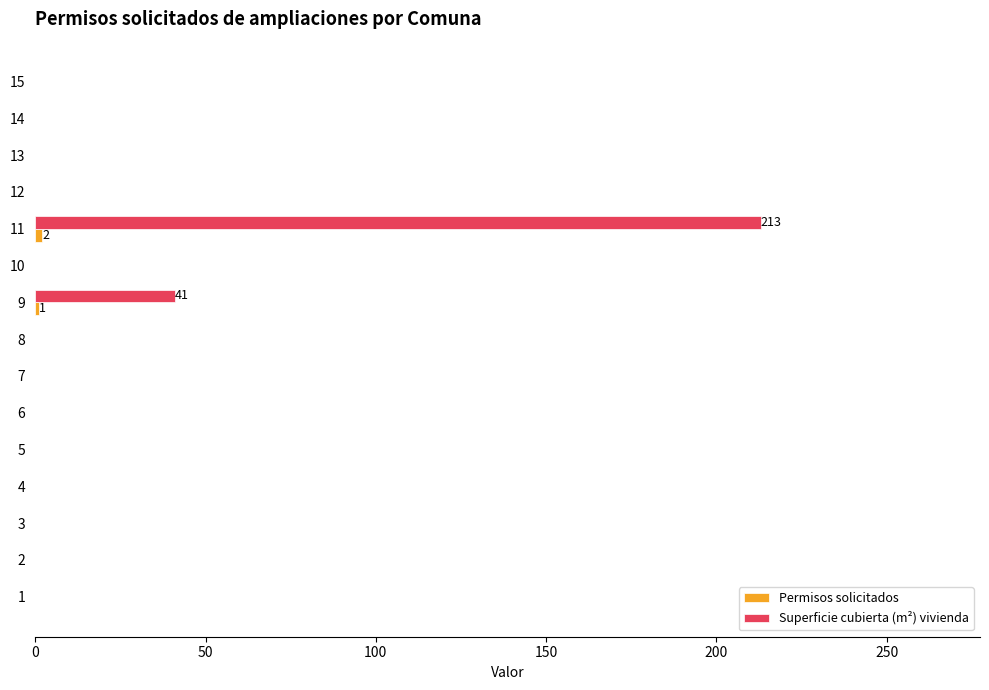

Is it true that Superficie cubierta (m²) vivienda equals -92 at 7?

False